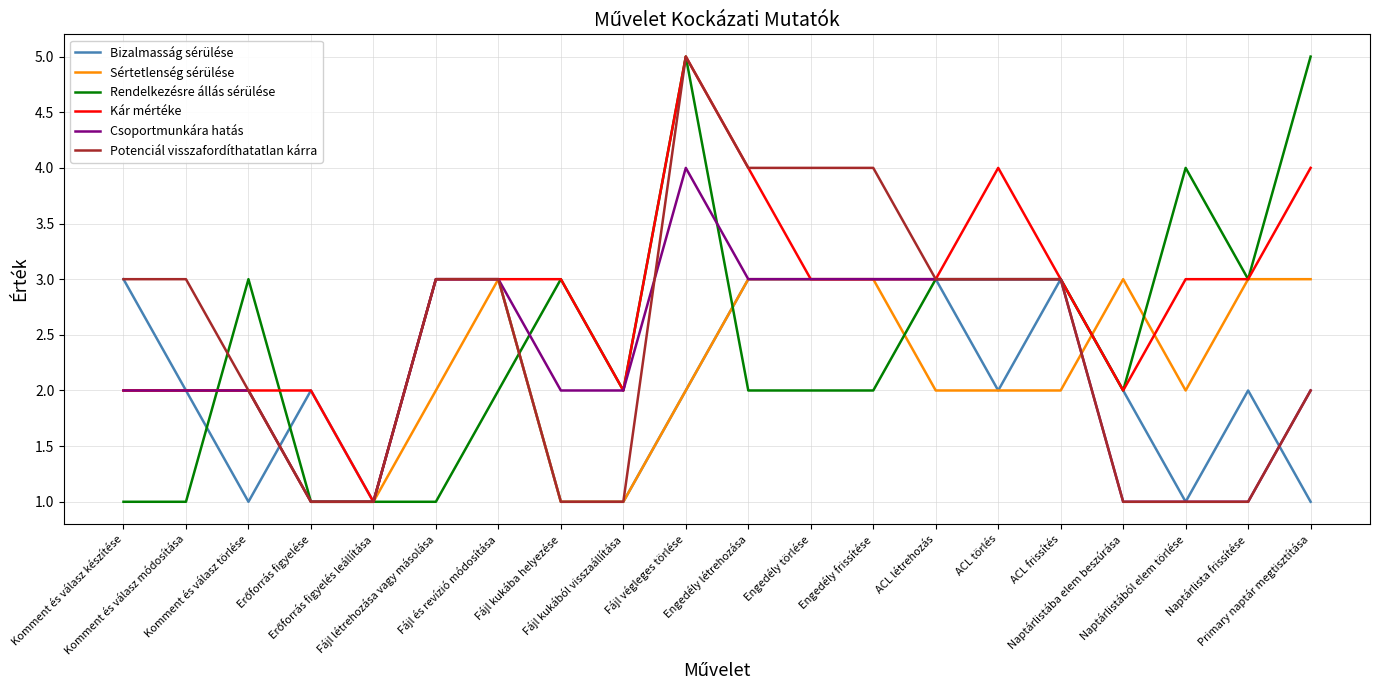

What is the highest value of the Sértetlenség sérülése series?

3